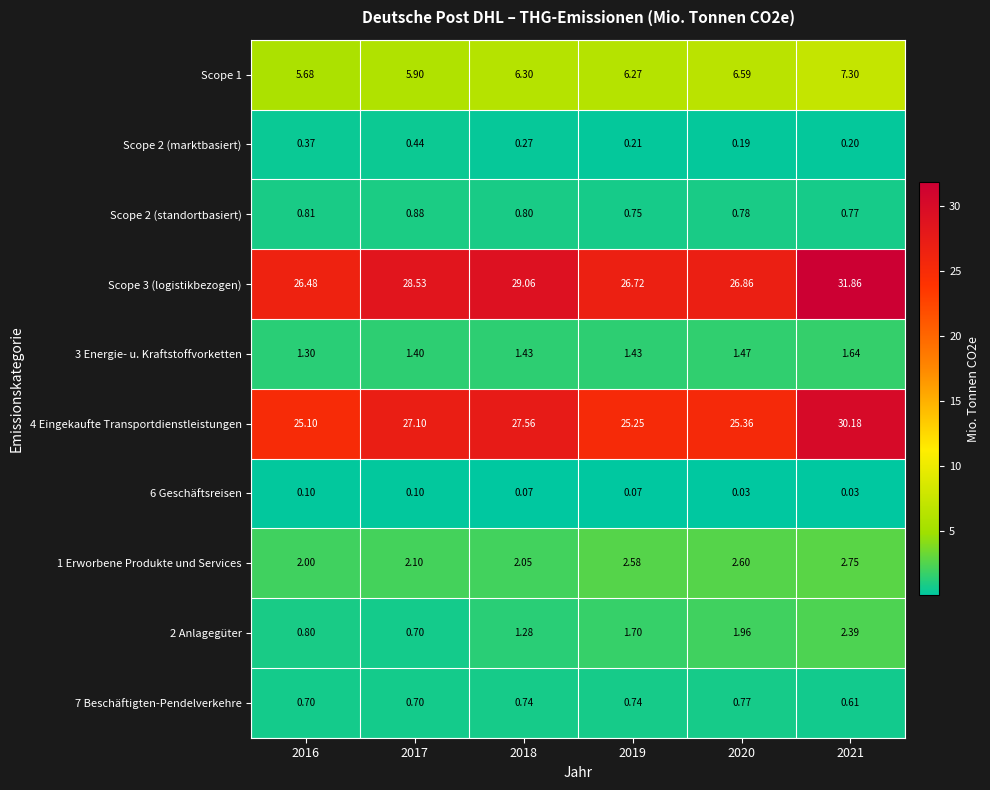

What is the spread (max minus min) of values at 2017?

28.4